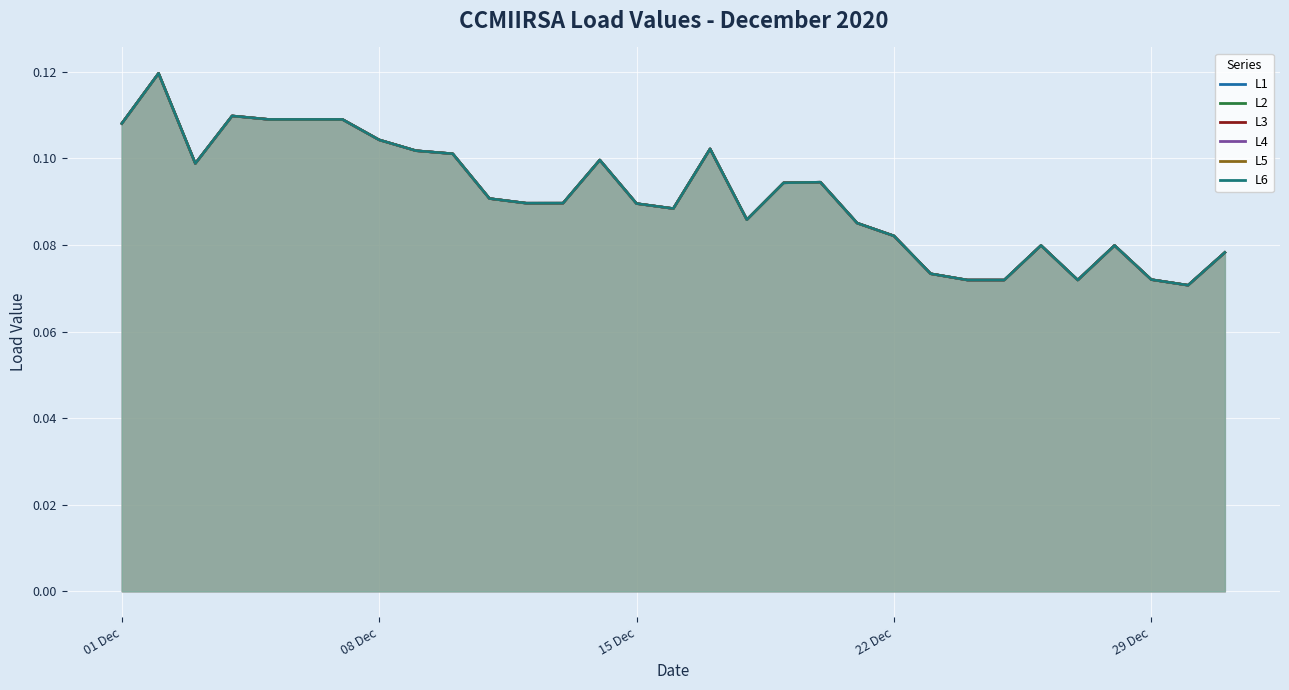

True or false: L1 and L4 cross at least once.

False